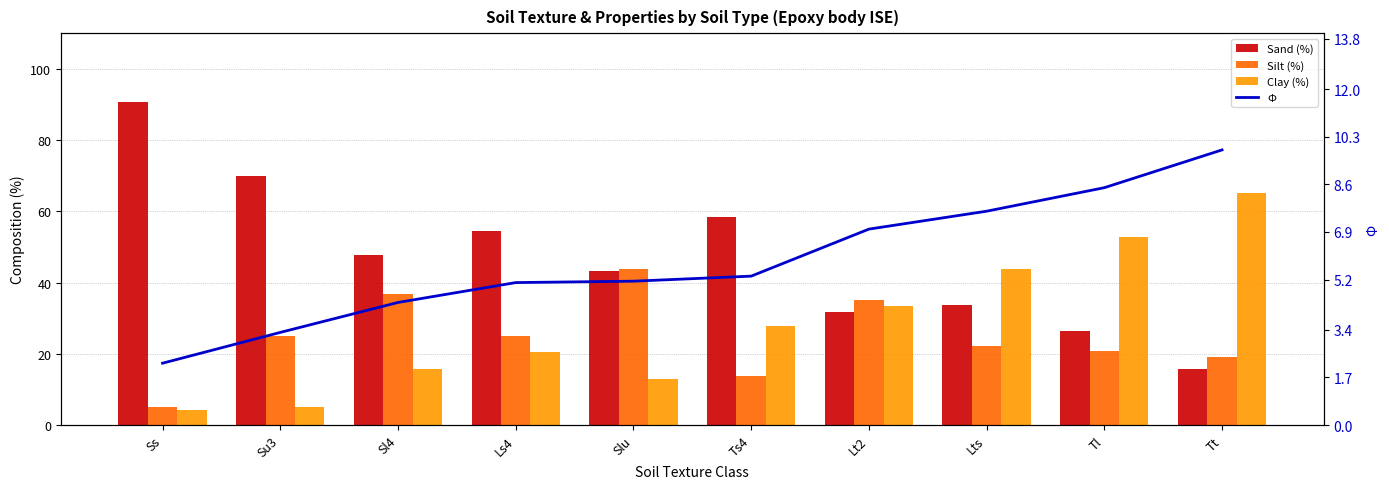

Does the chart contain any negative values?

No